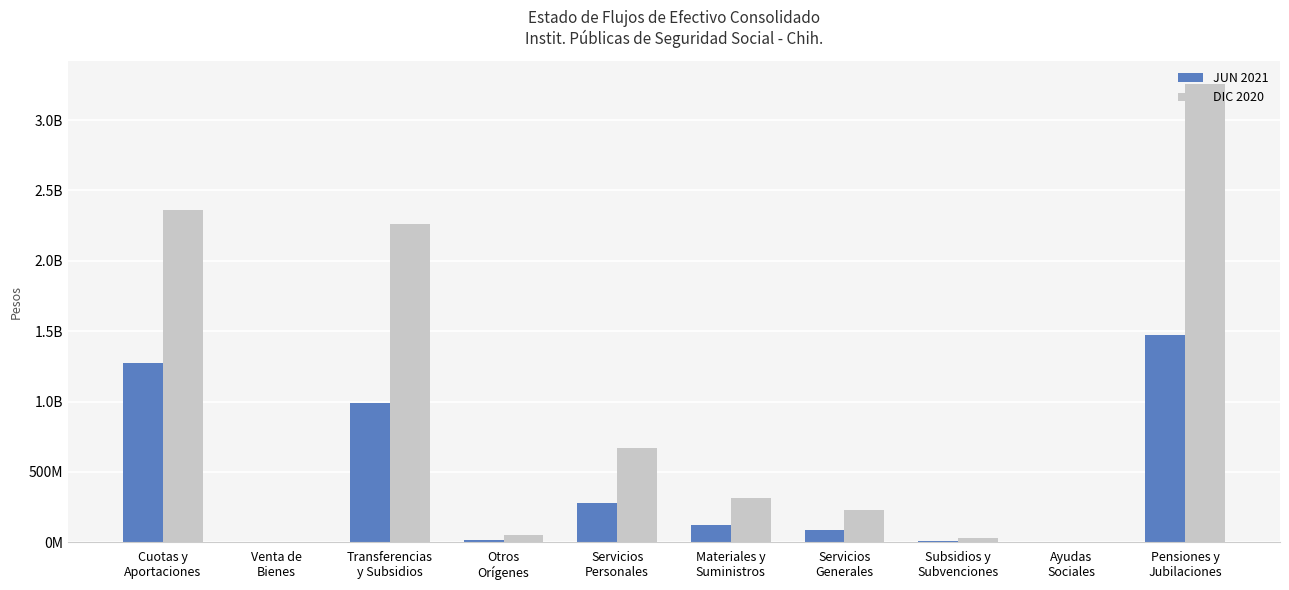

What are all the series names shown in the legend?

JUN 2021, DIC 2020